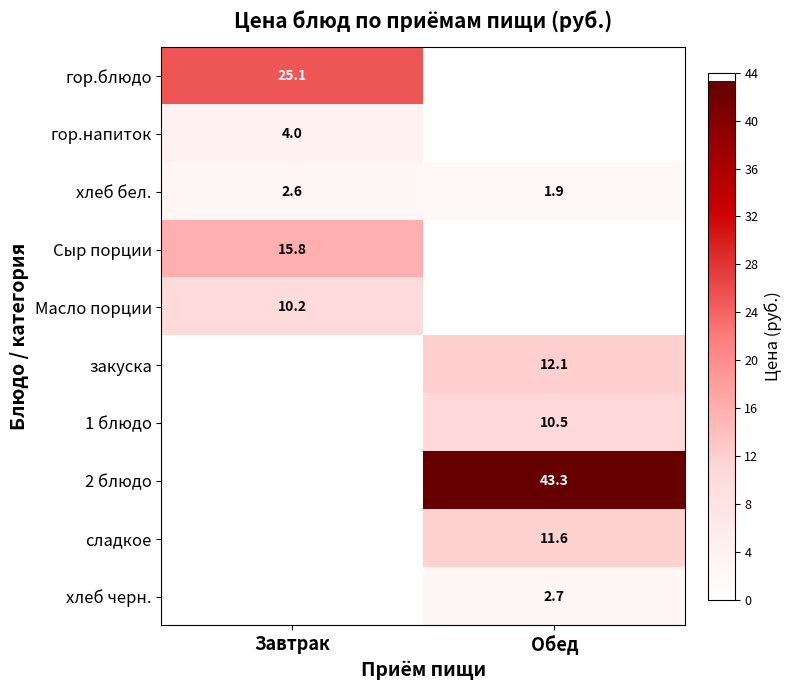

What is the highest value of the хлеб бел. series?

2.6